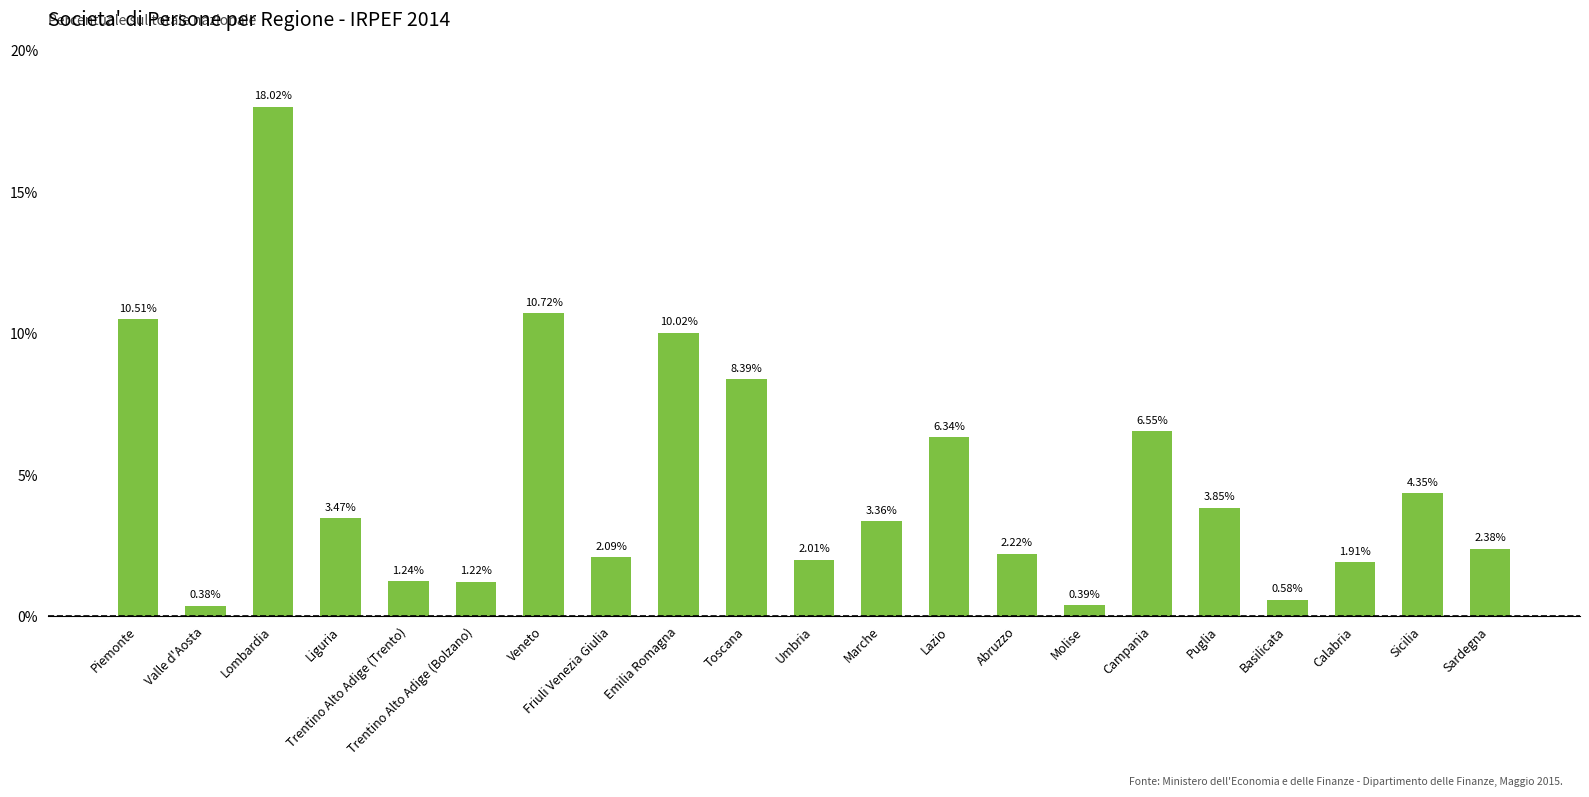

At which category does the chart reach its peak across all series?

Lombardia